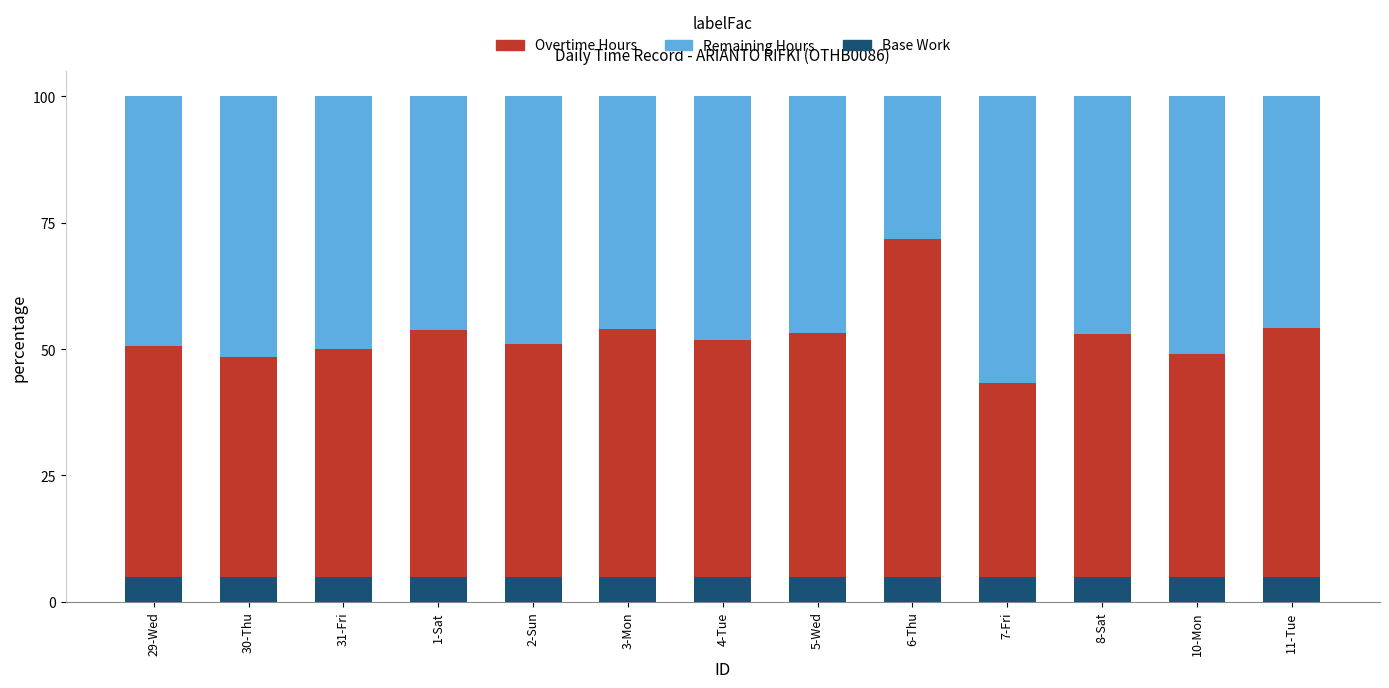

Which category has the lowest value across all series?

29-Wed